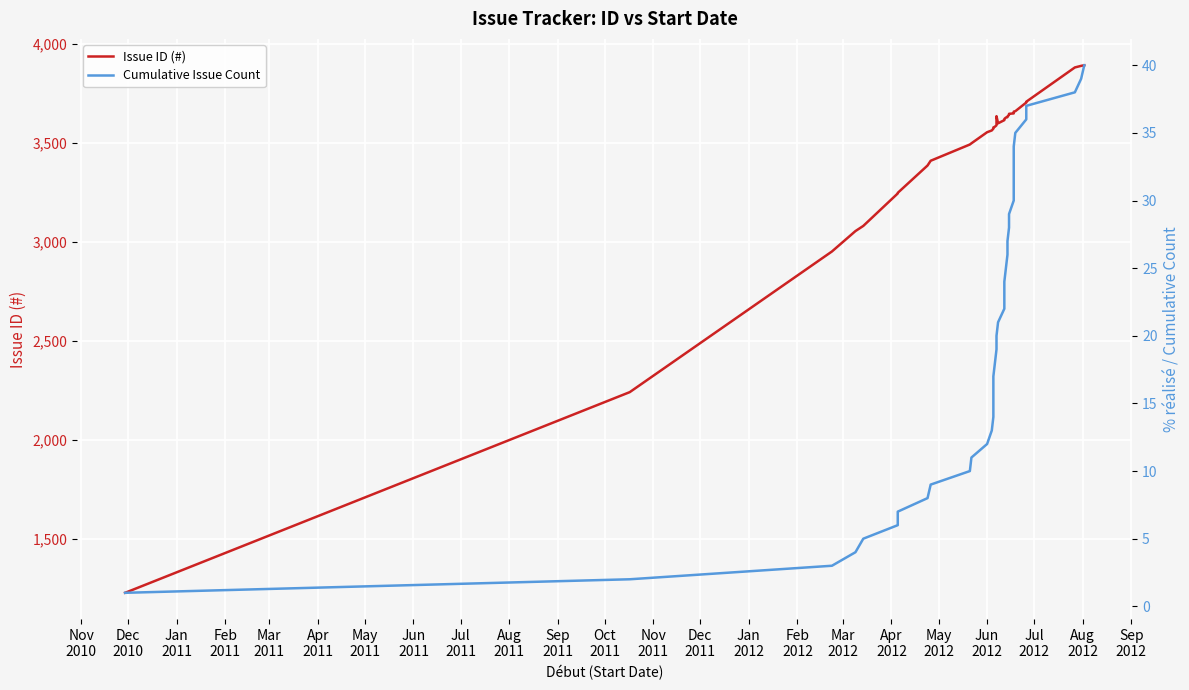

Count the number of categories in the chart.

40